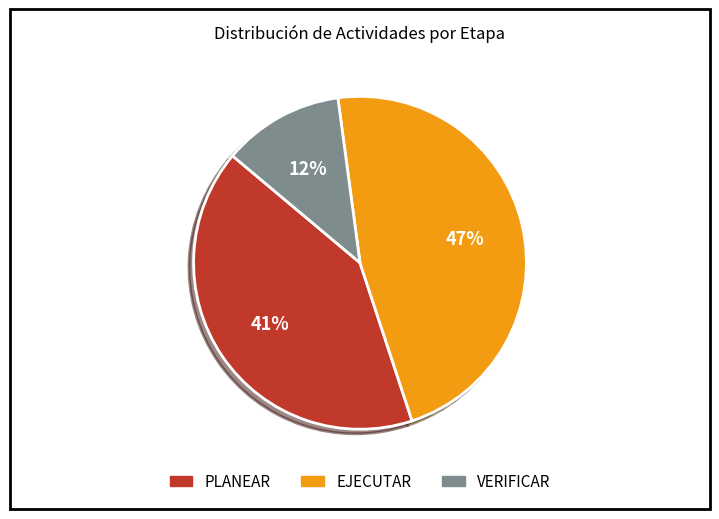

Is the sum of VERIFICAR and PLANEAR greater than half?

Yes